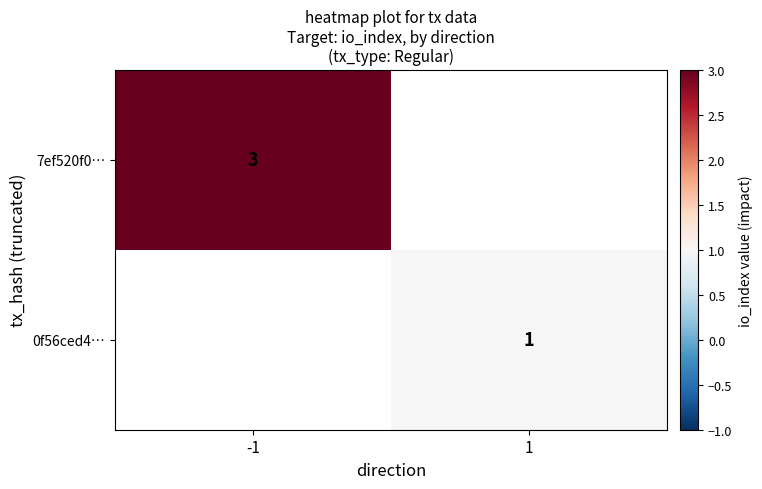

Is the value of 0f56ced4… at 1 greater than the value of 7ef520f0… at -1?

No